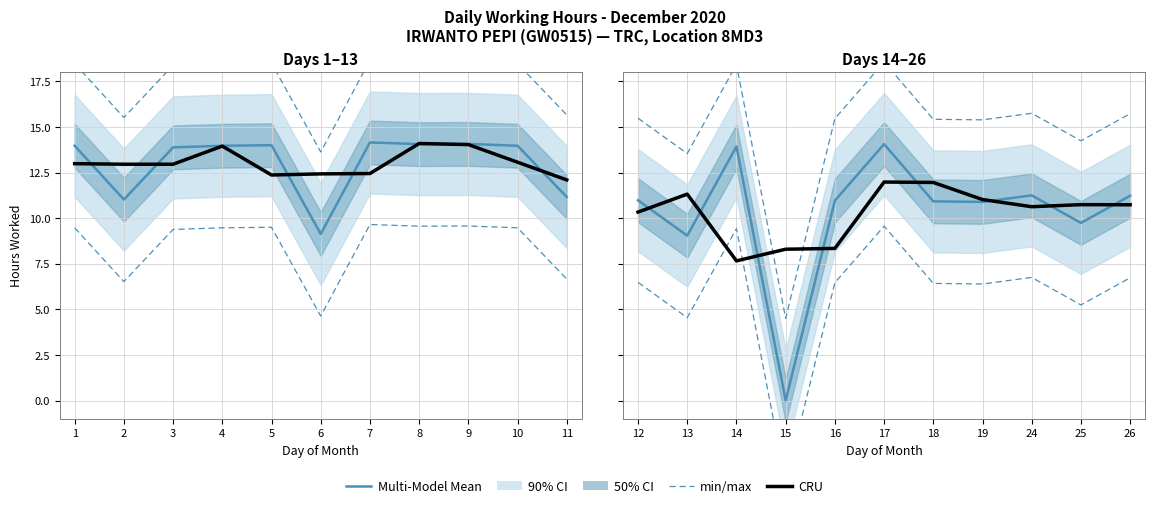

What value does the CRU series have at 9?

14.0